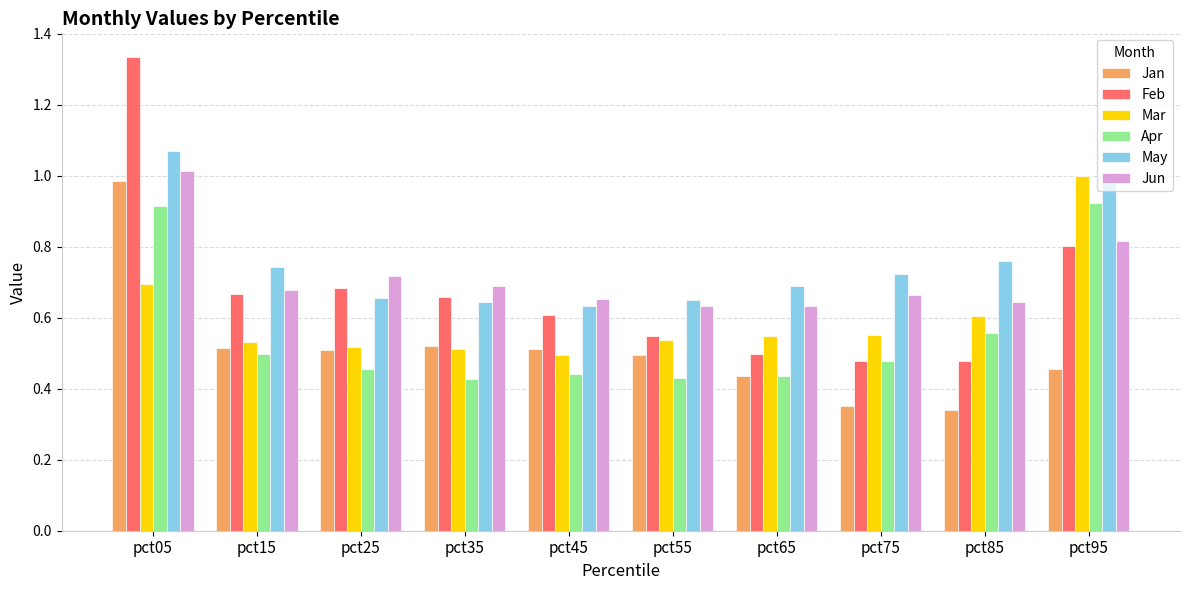

At which category is the sum across all series the highest?

pct05